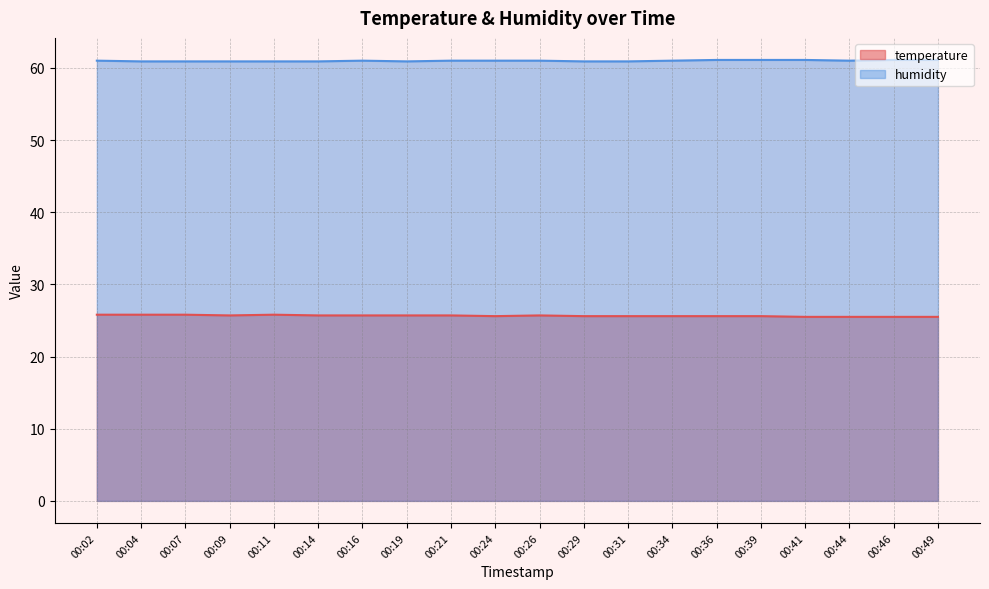

Which has a higher value, 00:19 or 00:34?

00:19